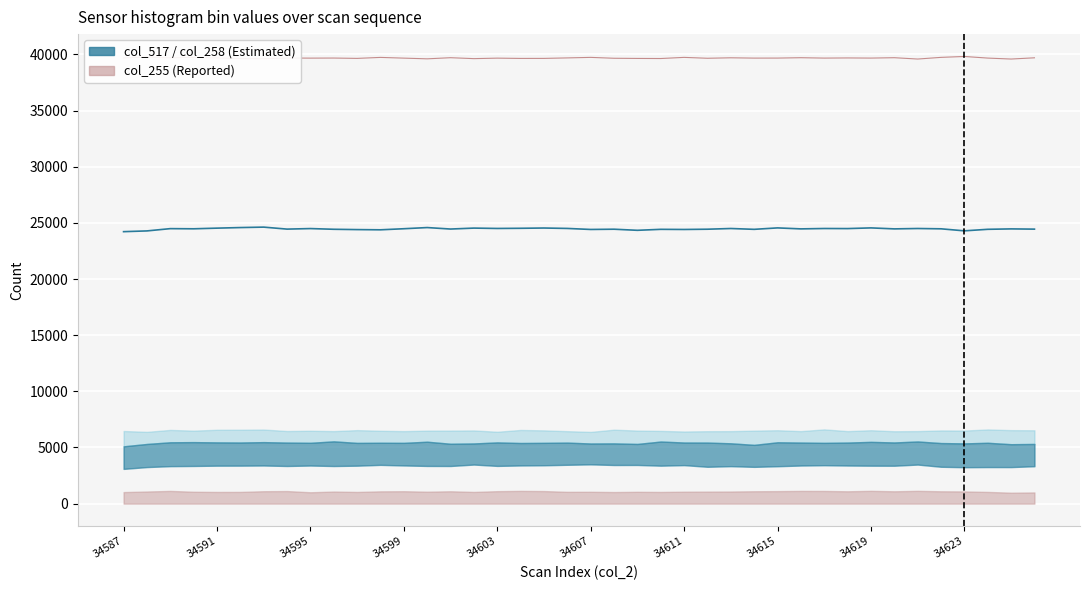

True or false: col_518 and col_517 intersect in this chart.

False